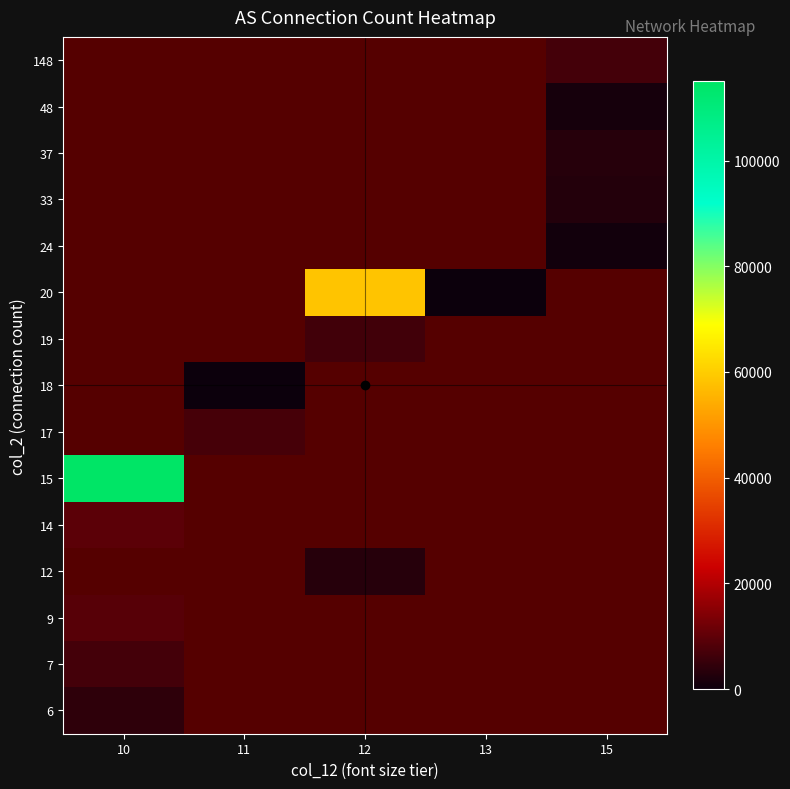

Which label corresponds to the largest value in the chart?

10